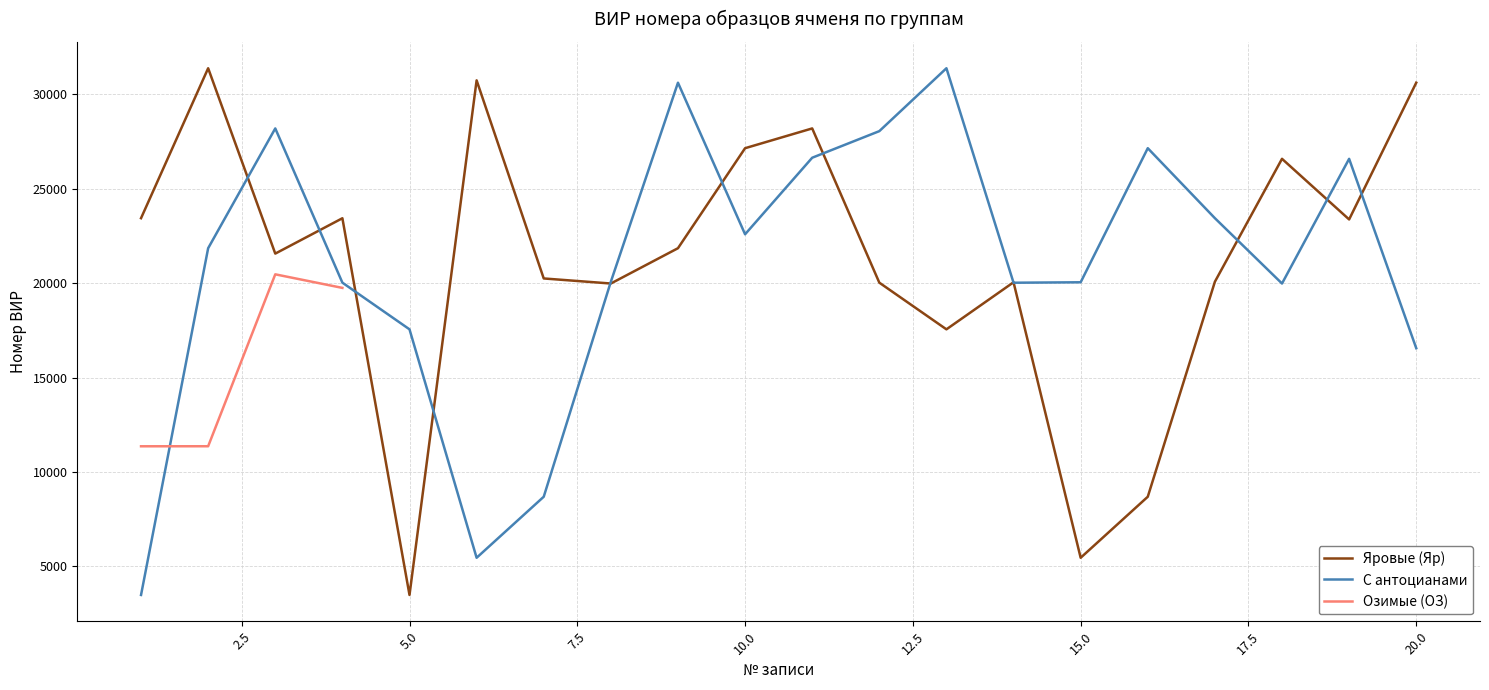

Where is the first local maximum for Яровые (ВИР)?

2